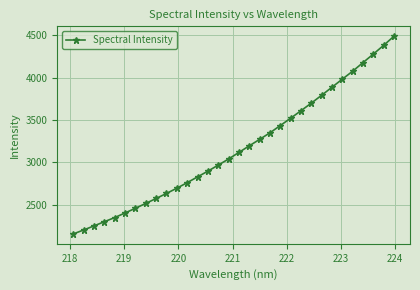

What is the minimum value shown in the chart?

2154.6